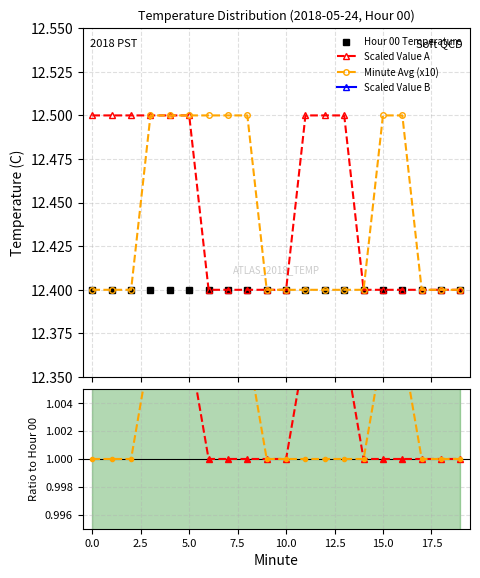

True or false: Scaled Value A and Scaled Value B intersect in this chart.

False